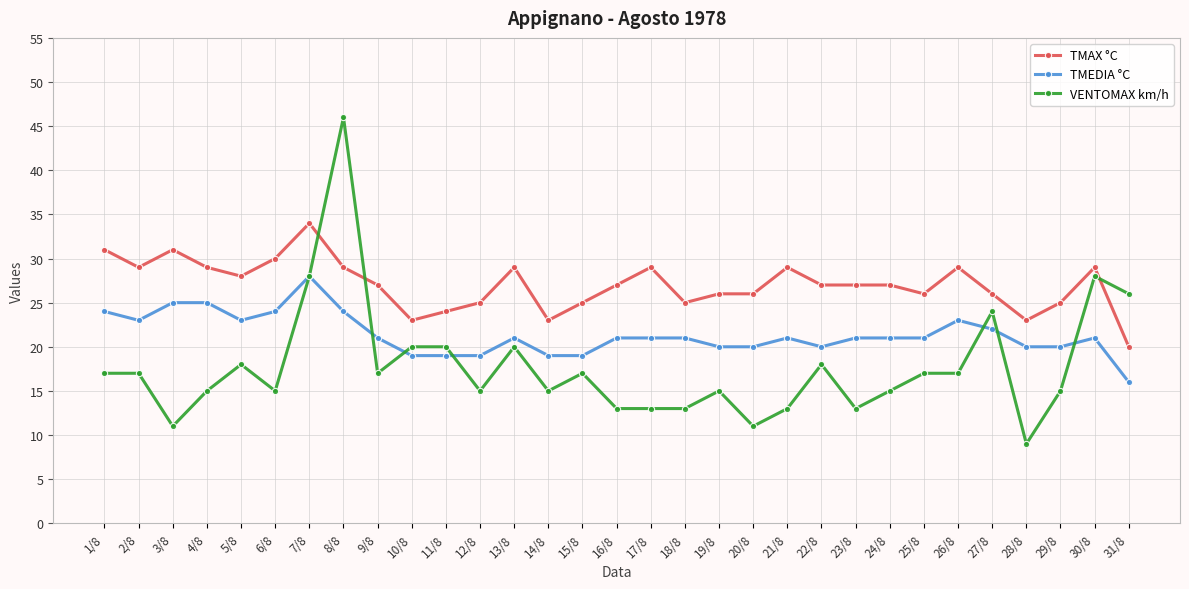

What is the maximum value for TMEDIA °C?

28